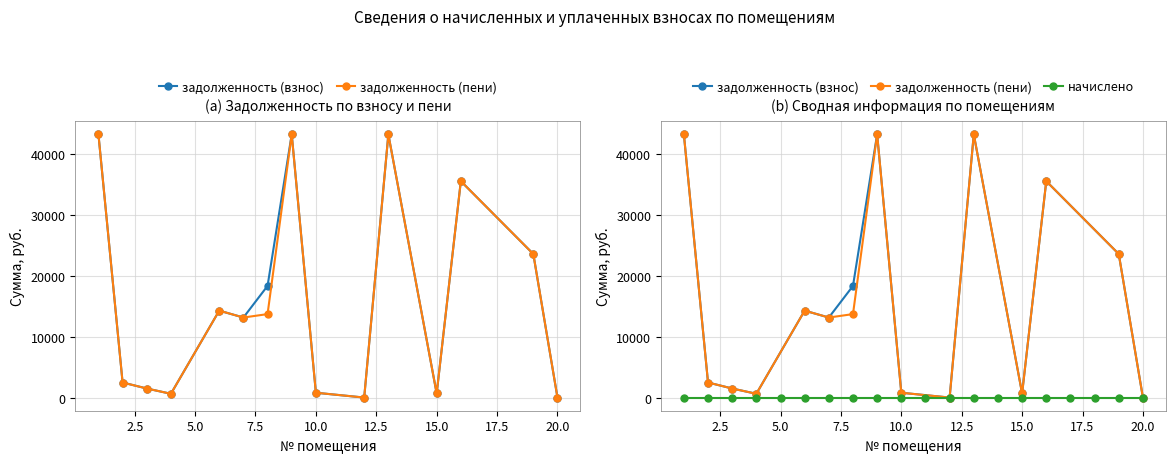

What is the spread (max minus min) of values at 4?

620.1